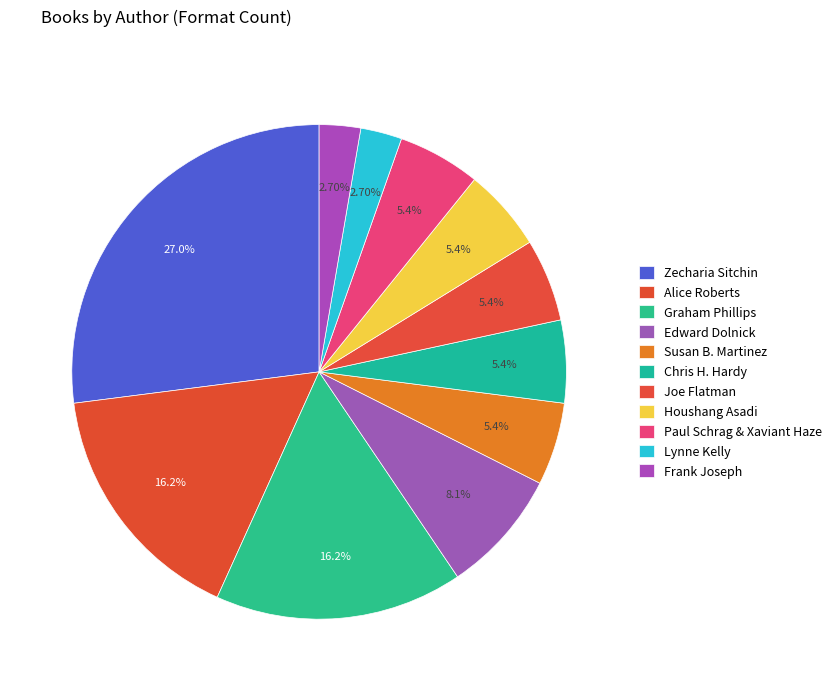

Count the number of slices in the pie.

11